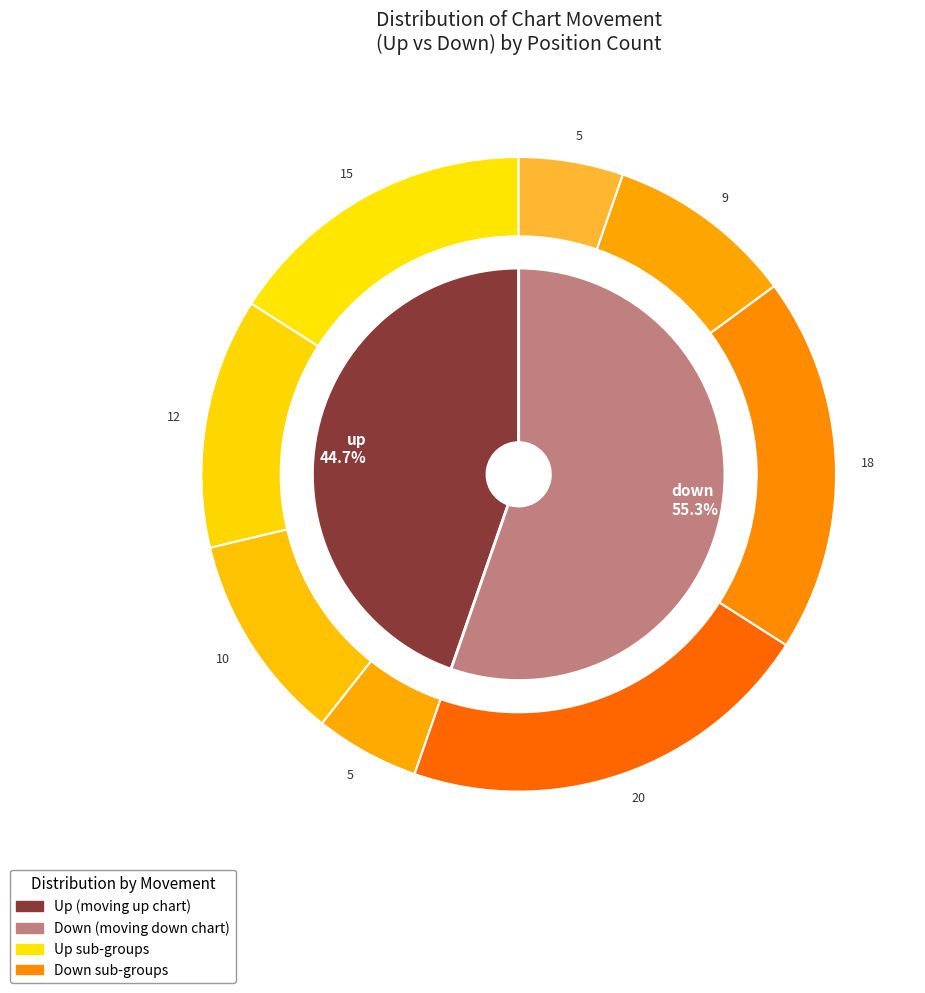

True or false: up accounts for 45% of the total.

True